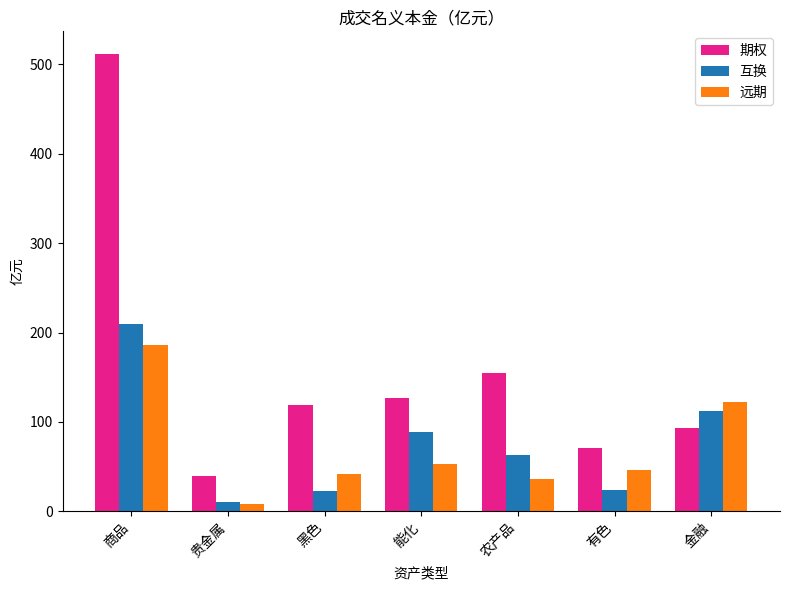

How many bars are there in total?

21